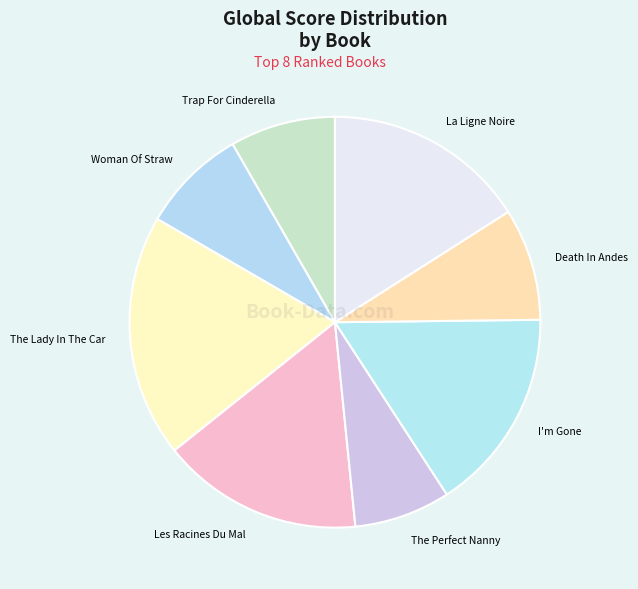

True or false: The Perfect Nanny accounts for 16% of the total.

False